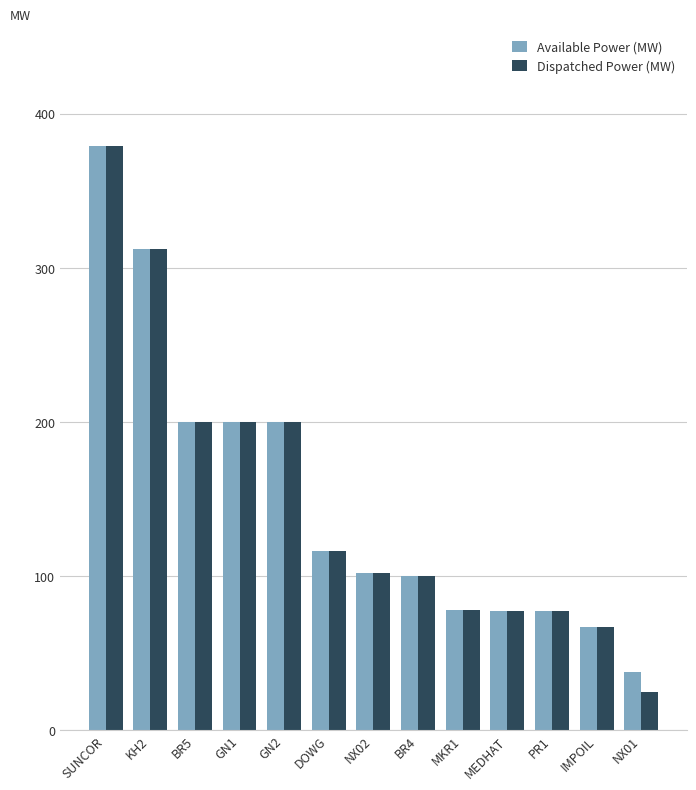

At which category does the chart reach its minimum across all series?

NX01